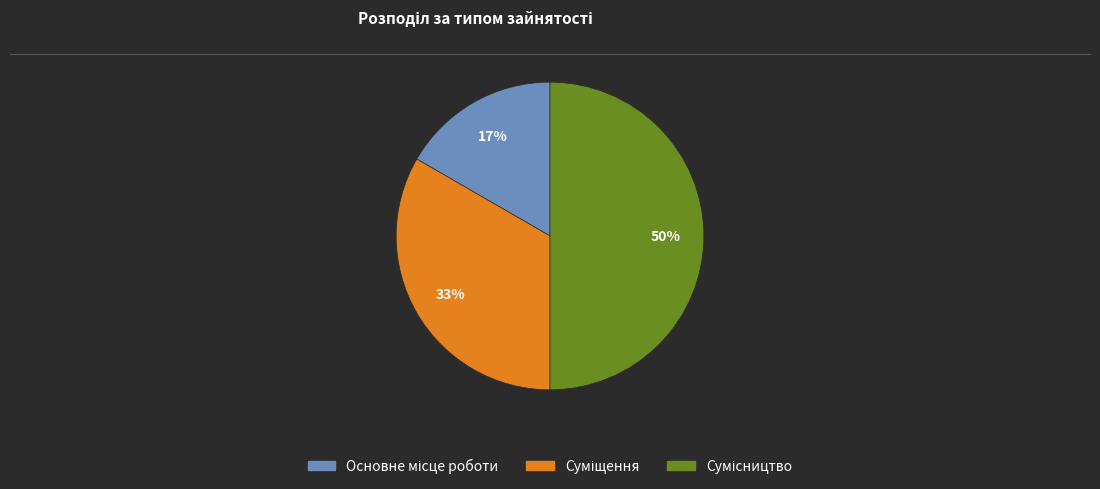

To the nearest percent, what is the average slice percentage?

33%